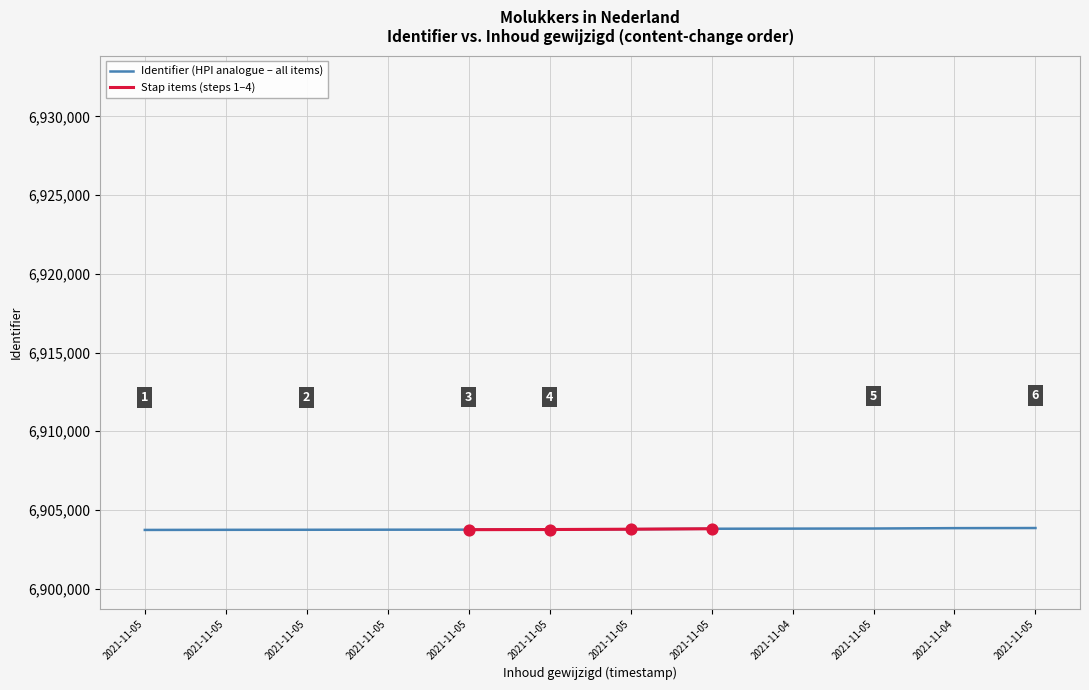

What is the ratio of the value at 2021-11-05 10:36 to the value at 2021-11-05 10:59?

1.0